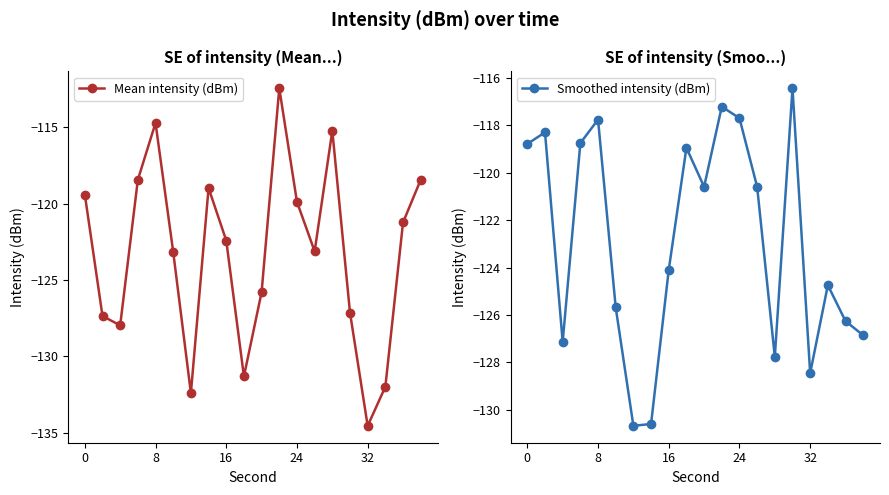

True or false: Mean intensity (dBm) has more than 1 points higher than both neighbors.

True